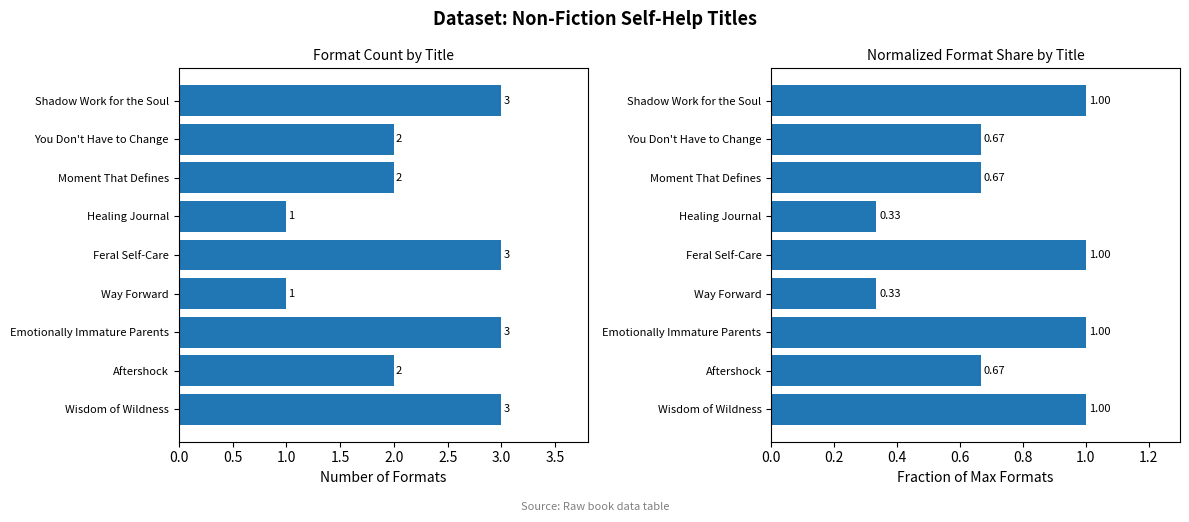

What is the total value across all series at Wisdom of Wildness?

4.0